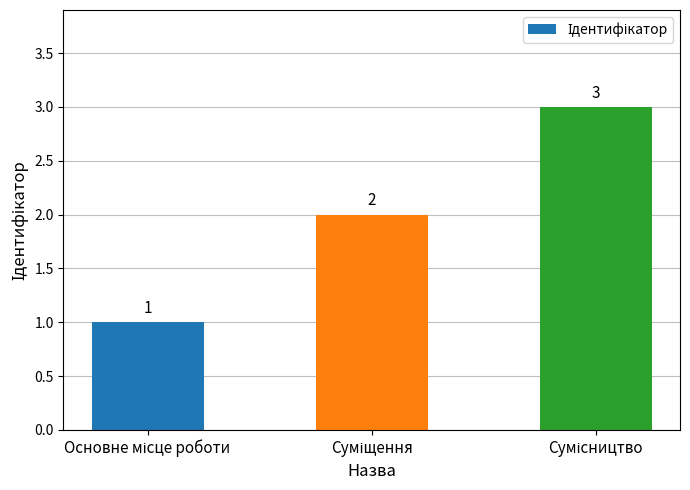

What is the maximum value shown in the chart?

3